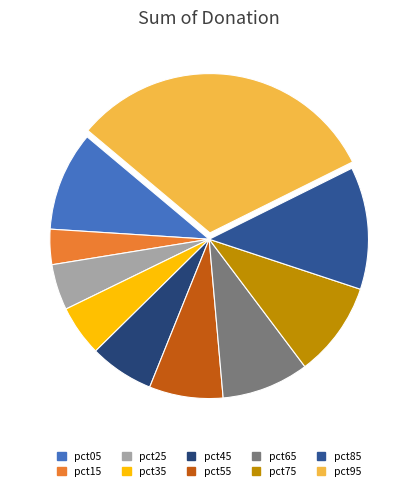

Which slice is the largest?

pct95